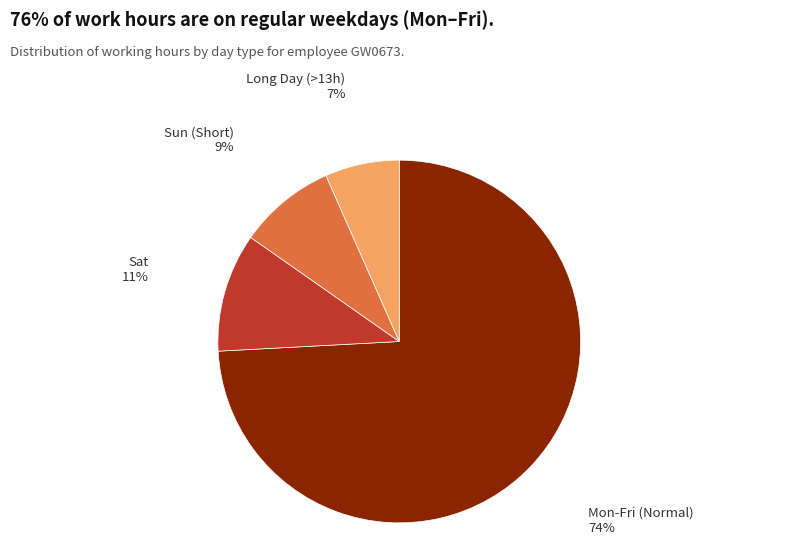

Does any single category account for the majority?

Yes